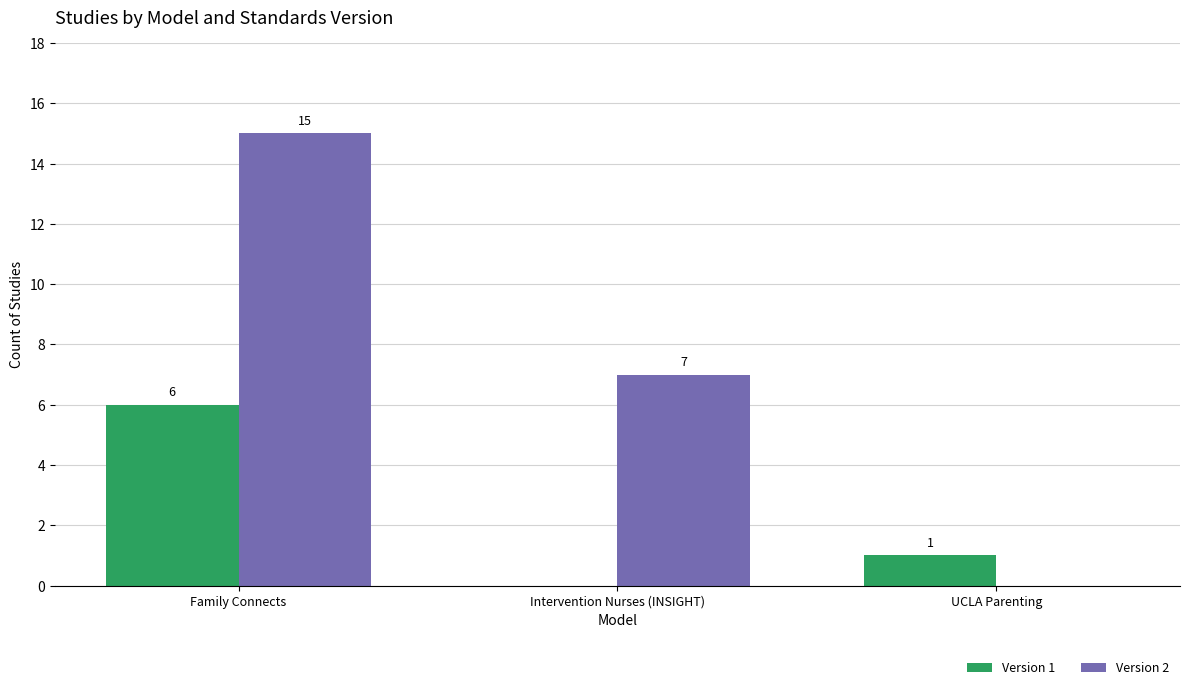

Does the chart contain stacked bars?

No